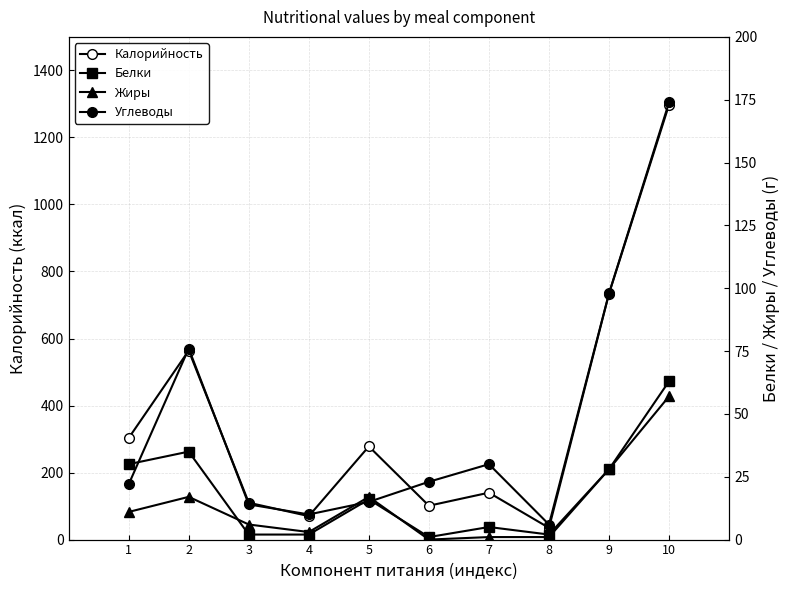

Count the number of data series in this chart.

4